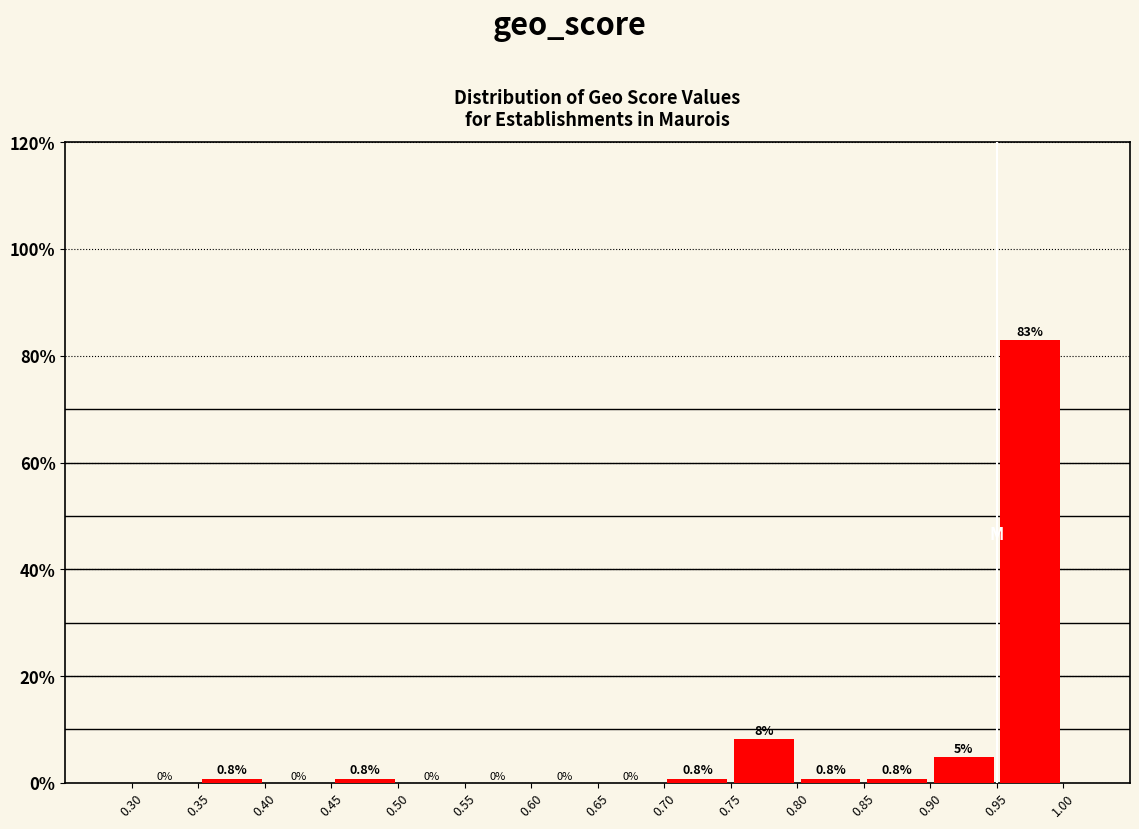

Which range on the x-axis has the tallest bar?

0.95 to 1.00